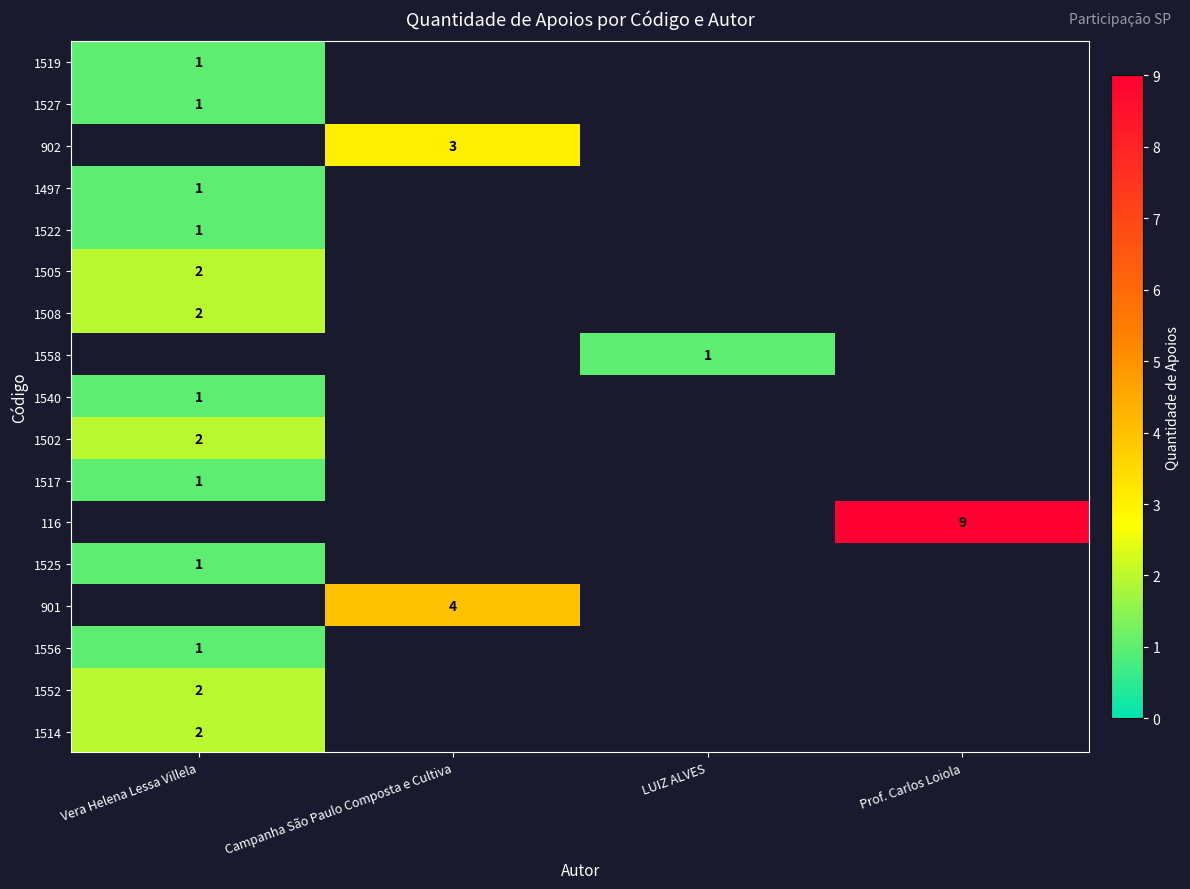

What is the greatest value displayed?

9.0